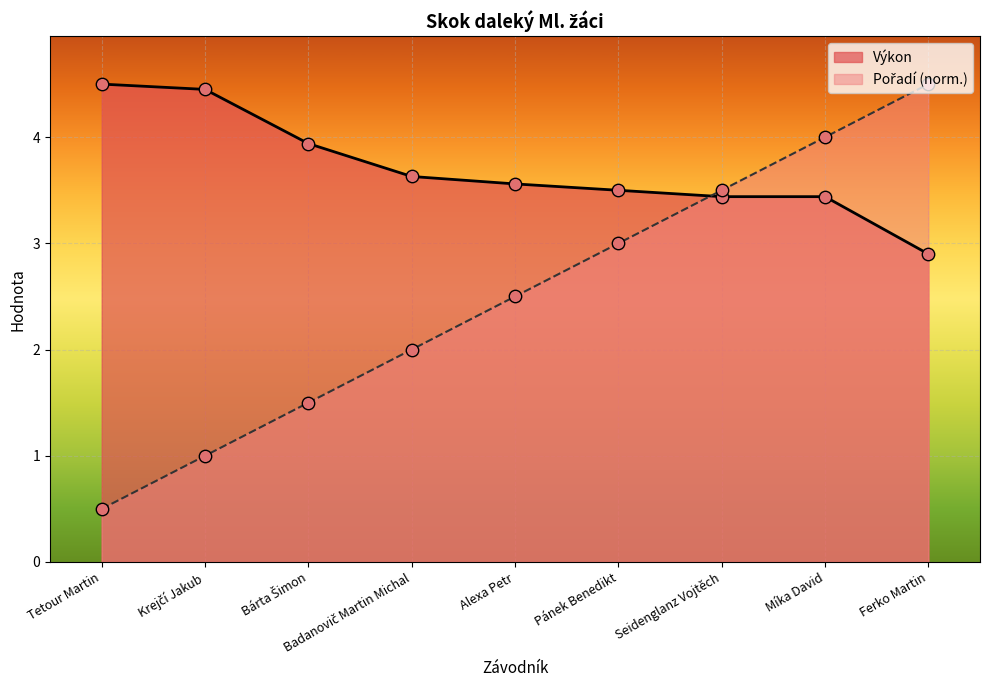

At how many categories does at least one series exceed 2?

9